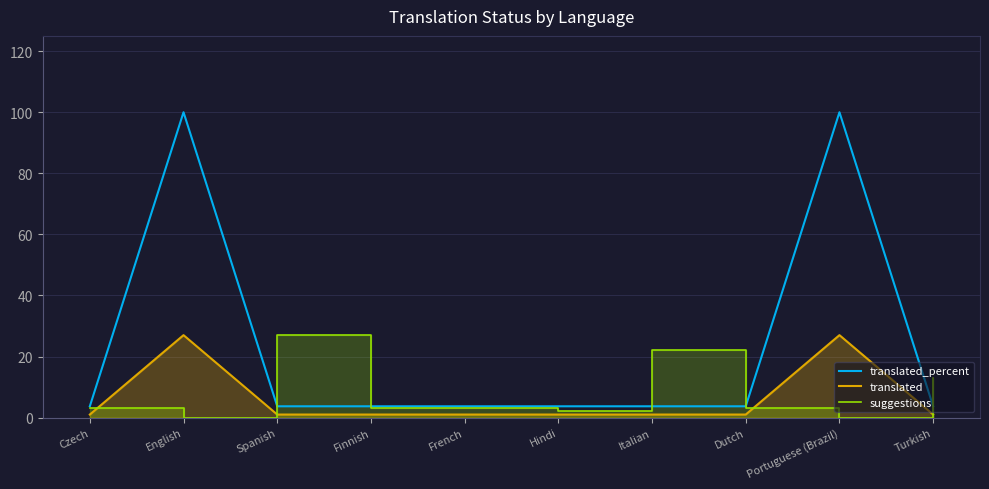

Reading left to right, transcribe all the data shown in this chart.

translated_percent: 3.7	100.0	3.7	3.7	3.7	3.7	3.7	3.7	100.0	3.7
translated: 1.0	27.0	1.0	1.0	1.0	1.0	1.0	1.0	27.0	1.0
suggestions: 3.0	0.0	27.0	3.0	3.0	2.0	22.0	3.0	0.0	13.0